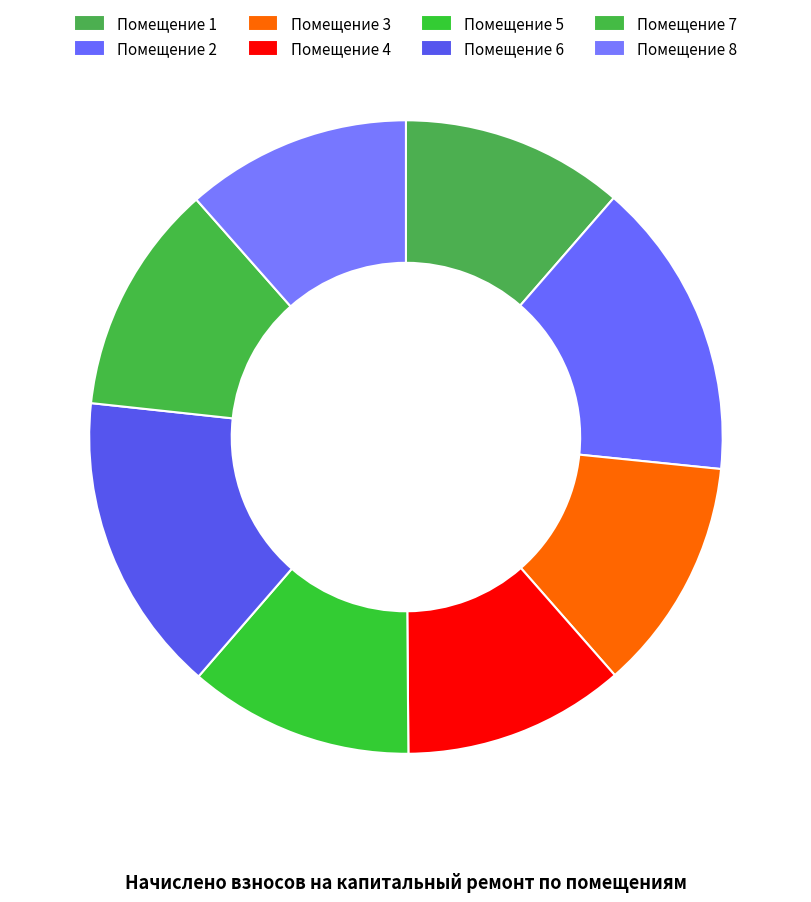

Rank the categories by value from lowest to highest.

4, 1, 5, 8, 7, 3, 2, 6